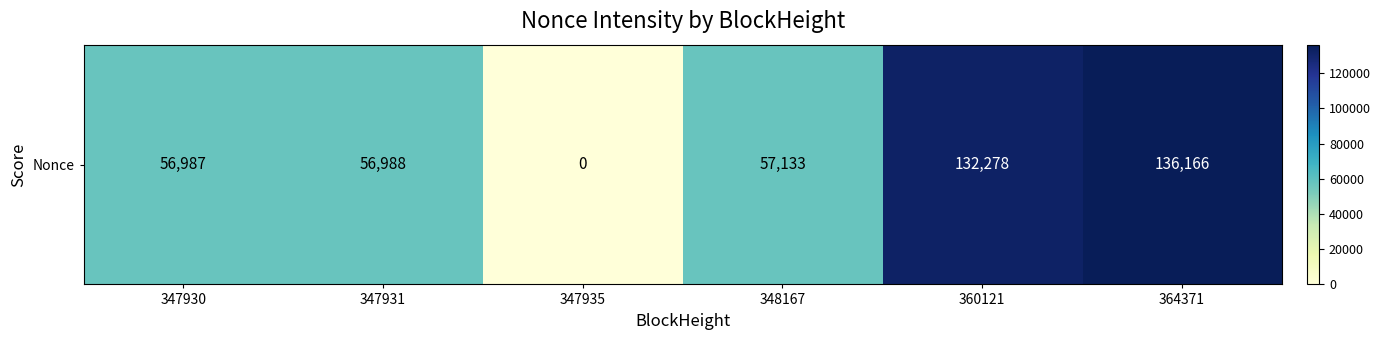

How many data points are above 57133?

2